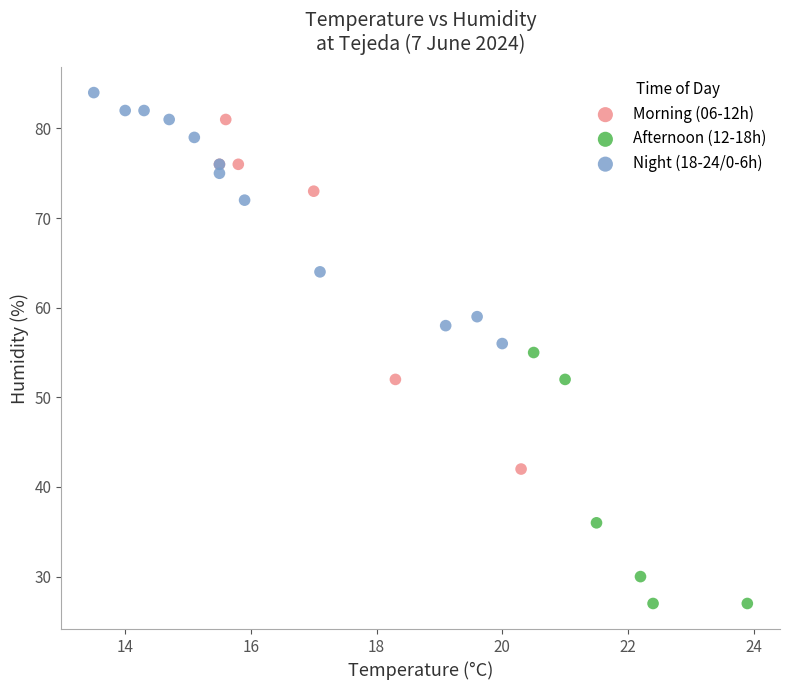

Which series has the largest Y range (max minus min)?

Morning (06-12h)